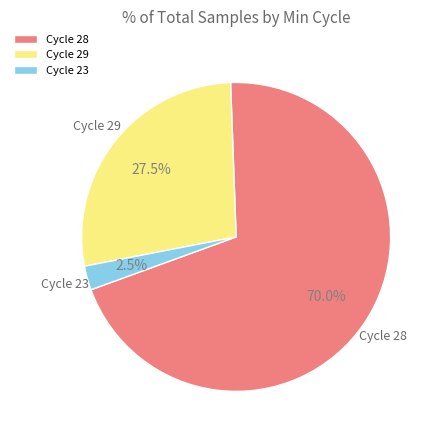

What is the ratio of the value at Cycle 28 to the value at Cycle 29?

2.5